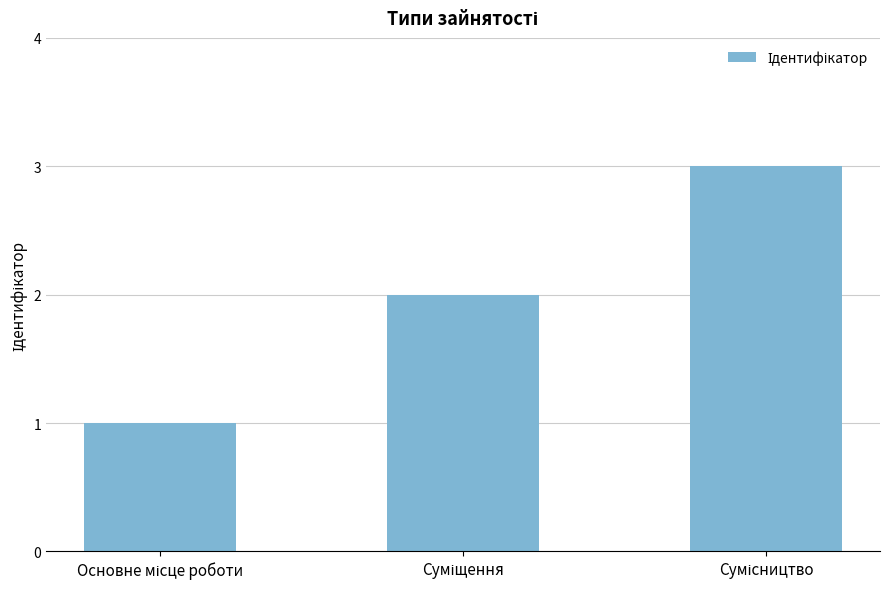

What is the sum of all values?

6